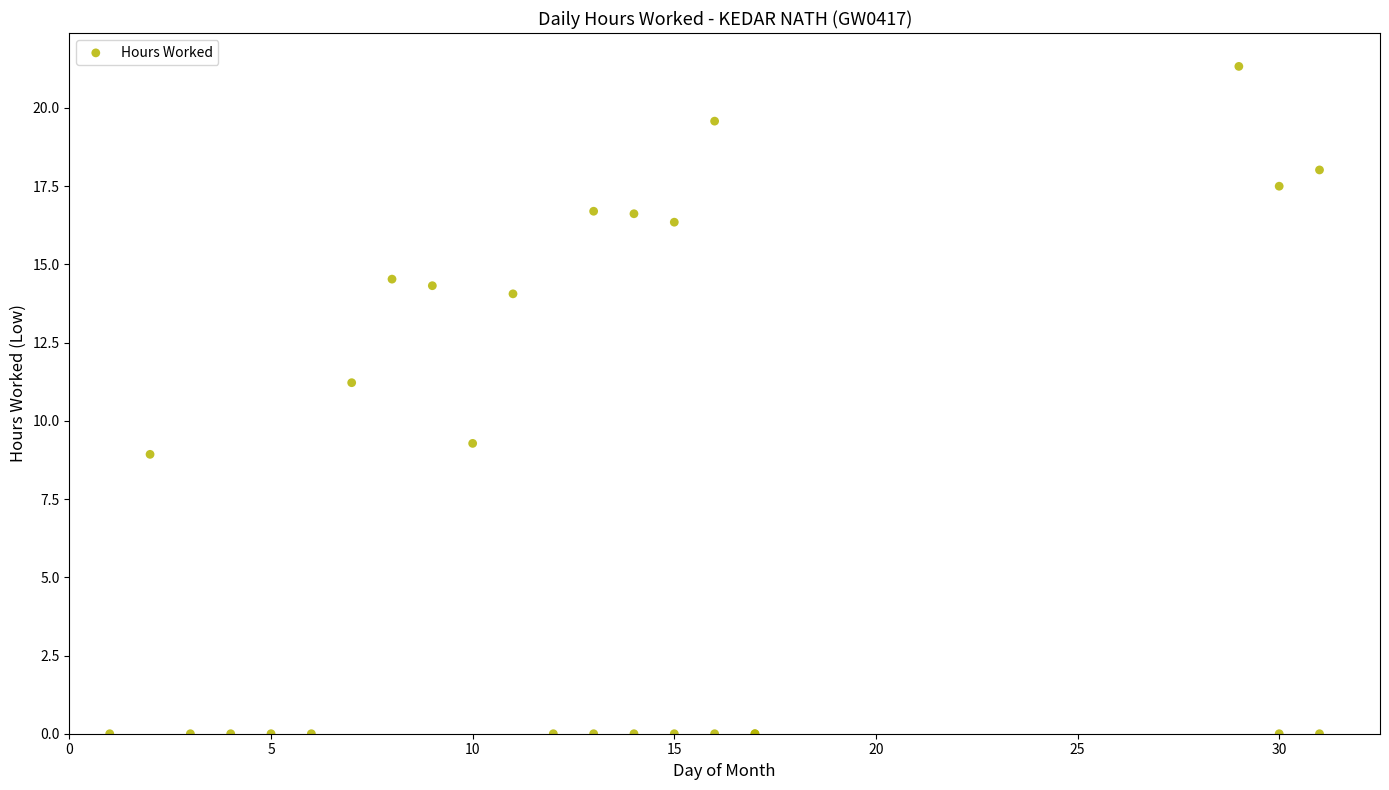

What Y value in the scatter plot is closest to 10?

9.3